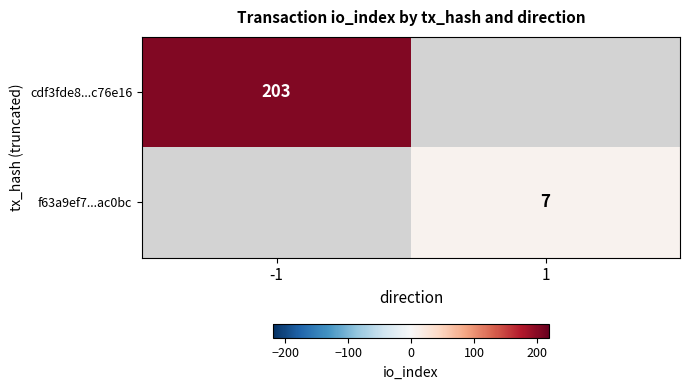

Is it true that f63a9ef7...ac0bc equals 4.8 at 1?

False